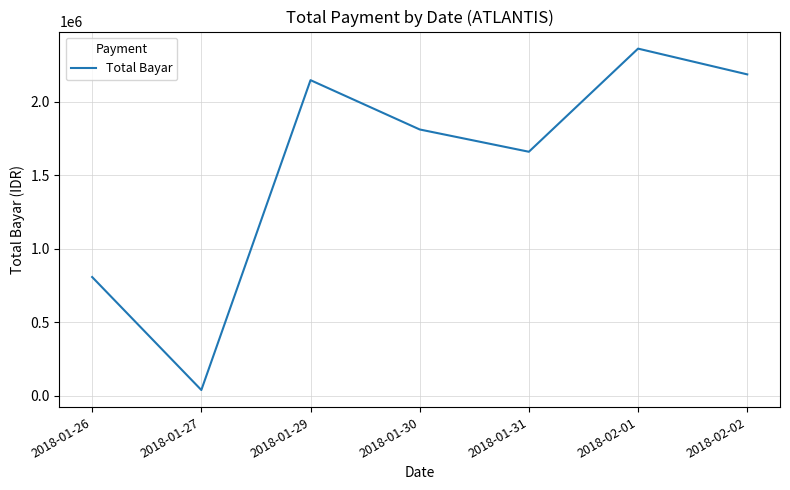

How many interior local peaks (higher than both neighbors) does the data have?

2